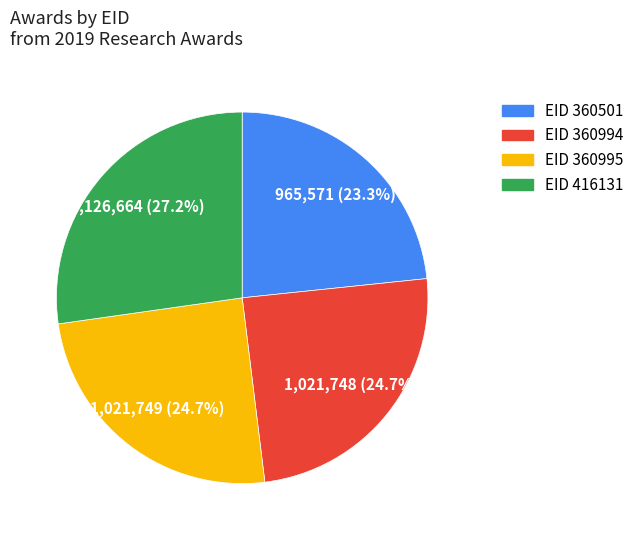

Is there a majority slice in this chart?

No